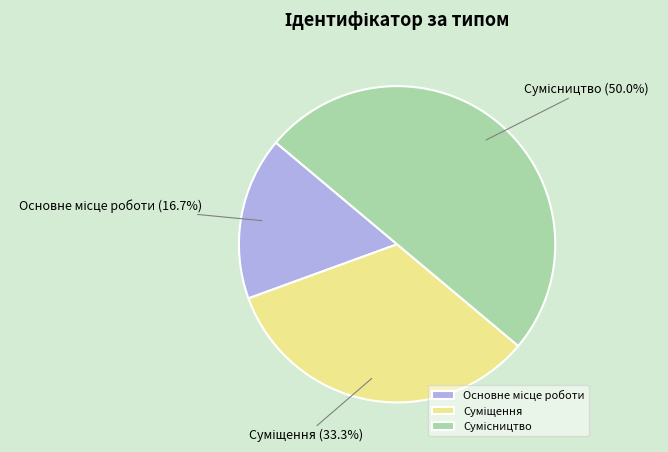

How much of the chart is everything except Основне місце роботи?

83.3%